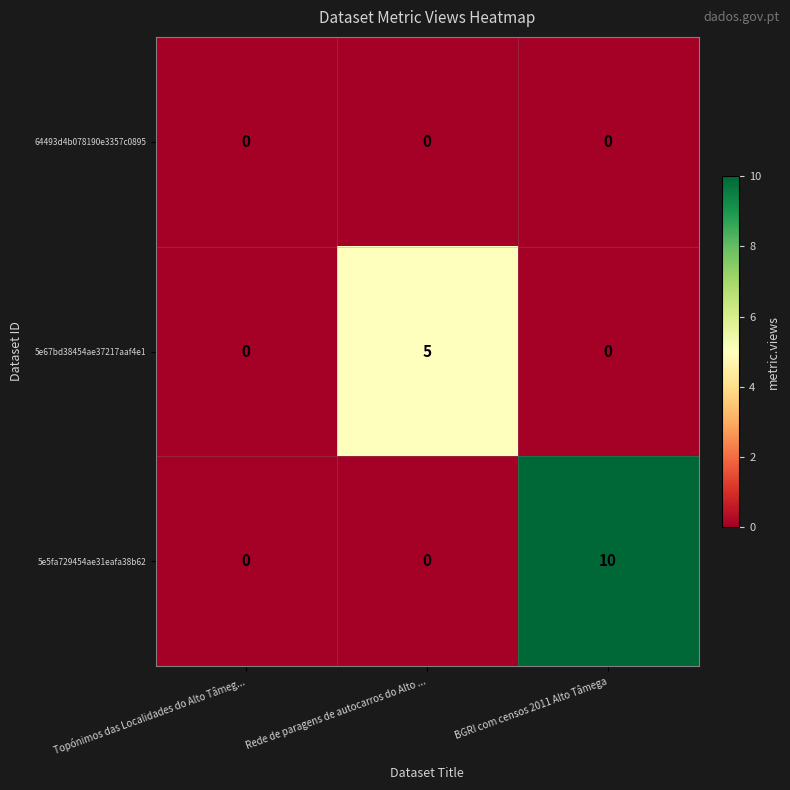

List the series in order of their overall mean, lowest first.

64493d4b078190e3357c0895, 5e67bd38454ae37217aaf4e1, 5e5fa729454ae31eafa38b62